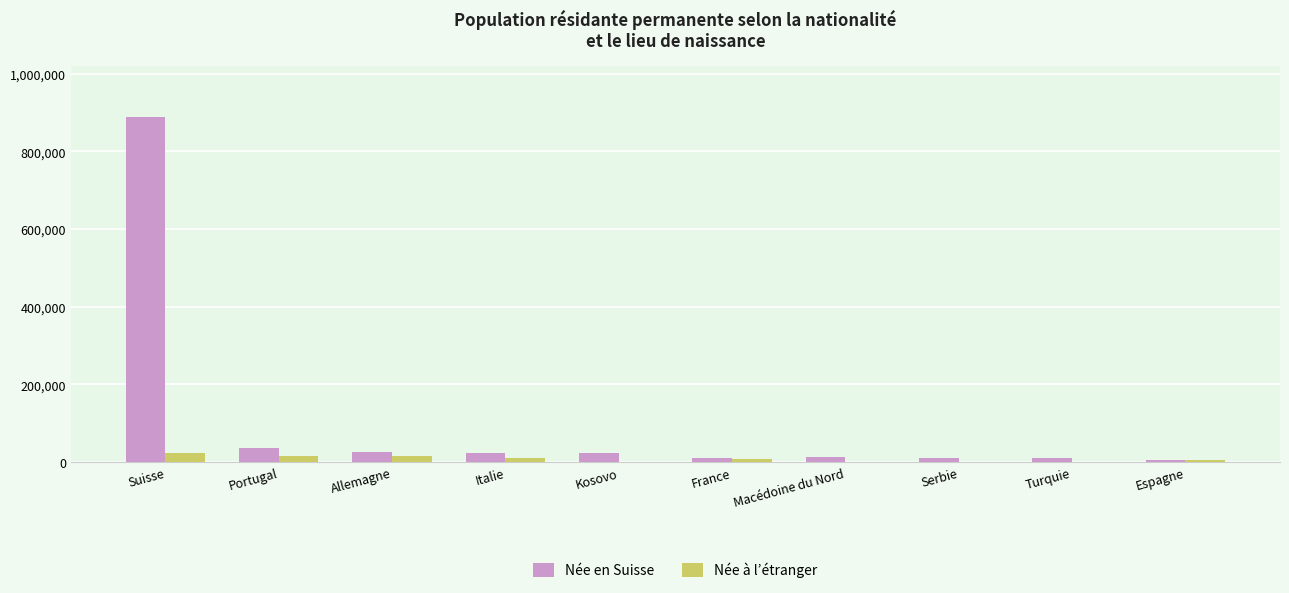

Which series has the largest total across all categories?

Née en Suisse